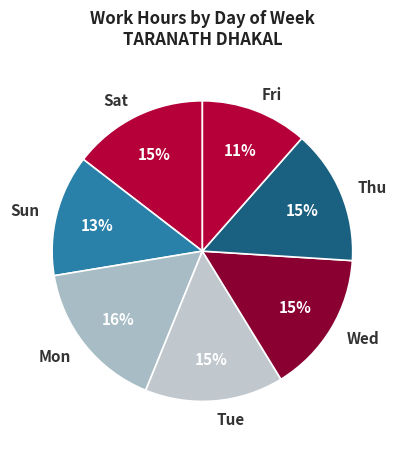

The Mon slice represents 16% of the pie. True or false?

True